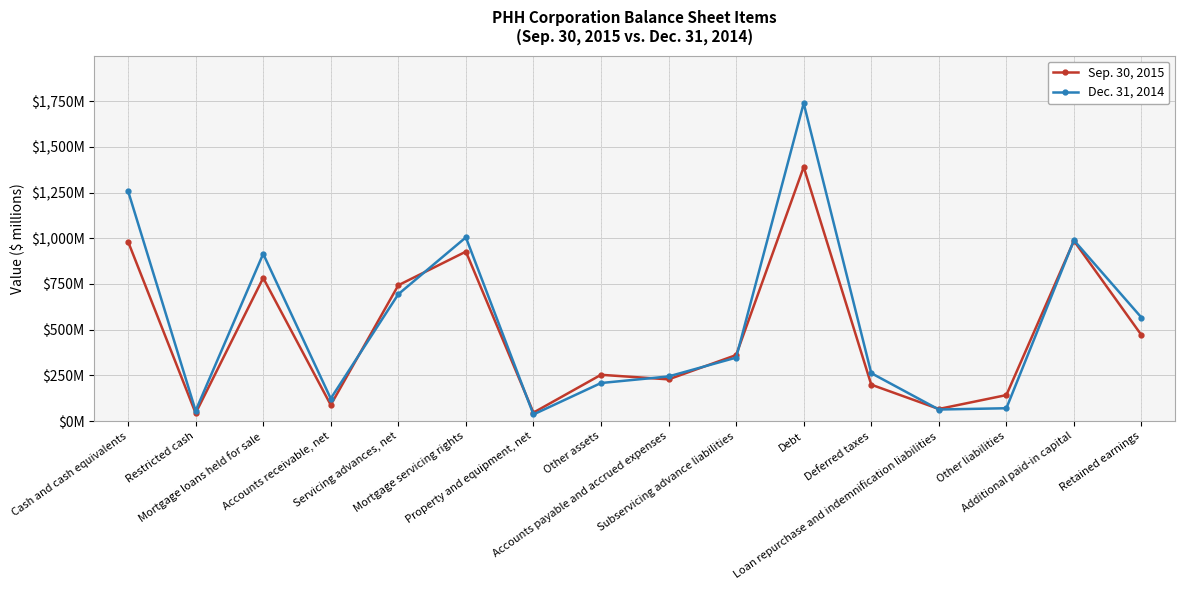

Between Restricted cash and Accounts receivable, net, which series saw the biggest shift?

Dec. 31, 2014